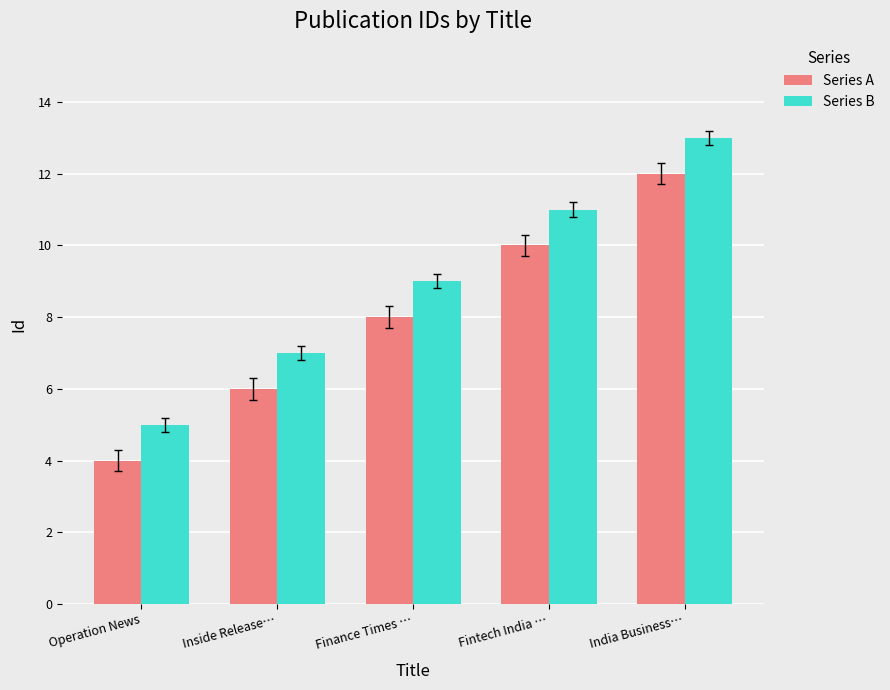

What is the maximum value shown in the chart?

13